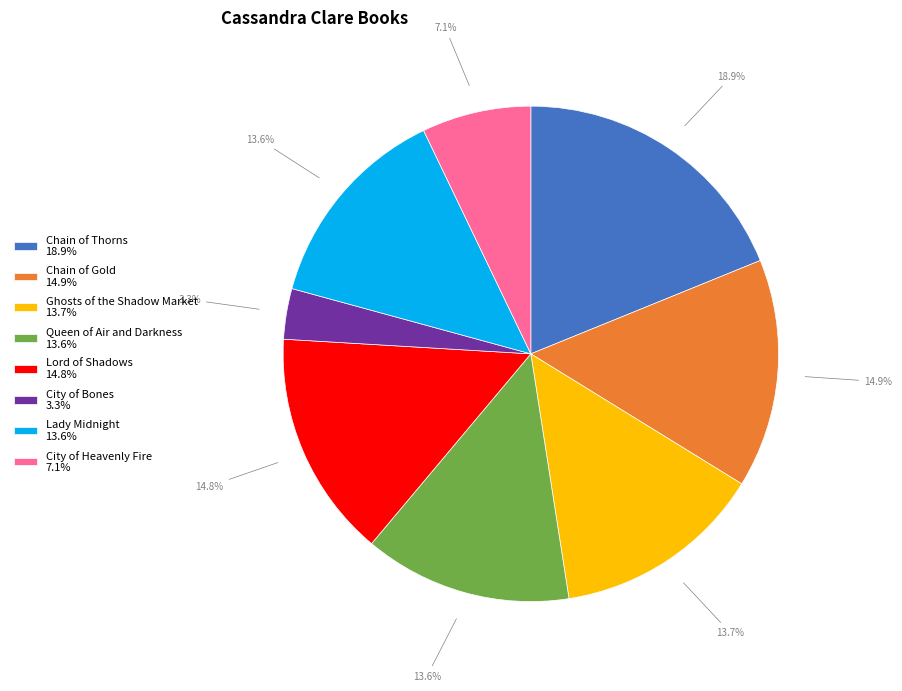

Do Ghosts of the Shadow Market and Lady Midnight together represent more than half of the pie?

No